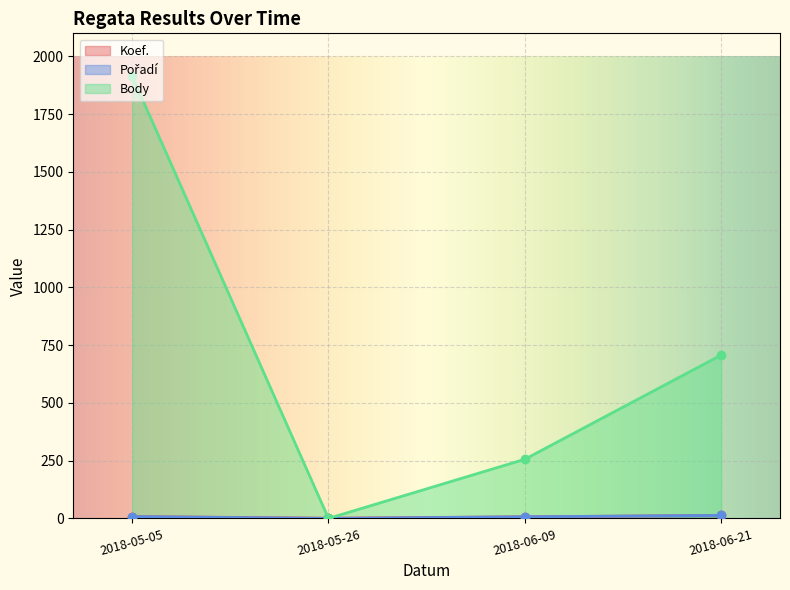

Which series changed the most between 2018-05-26 and 2018-06-09?

Body